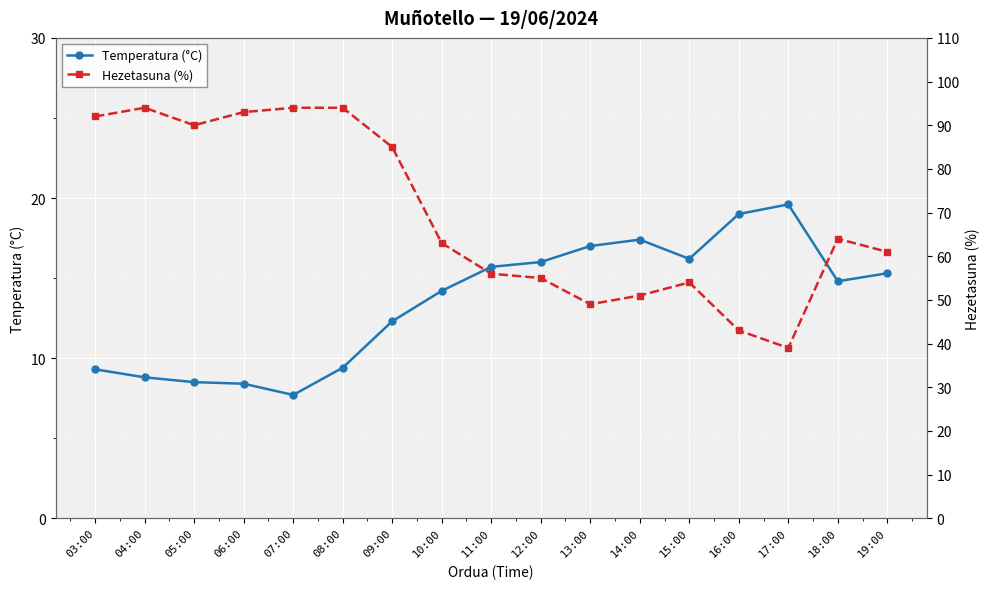

What are all the series names shown in the legend?

Temperatura (°C), Hezetasuna (%)